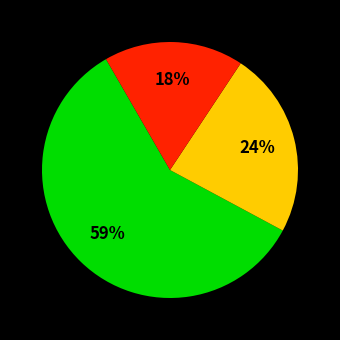

To the nearest percent, what is the average slice percentage?

33%